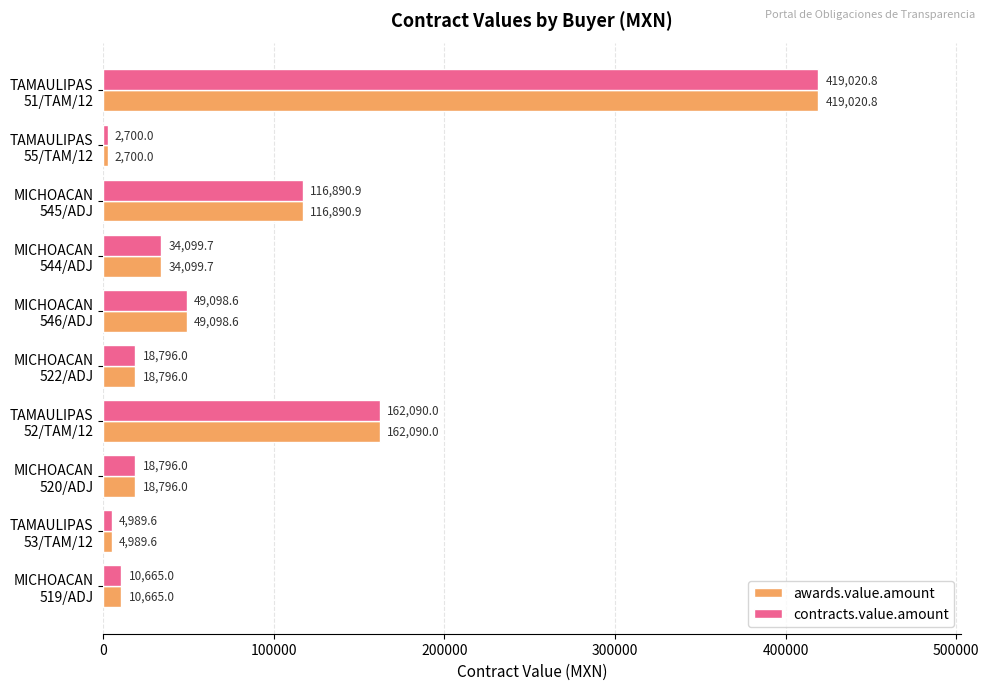

What is the minimum value shown in the chart?

2700.0